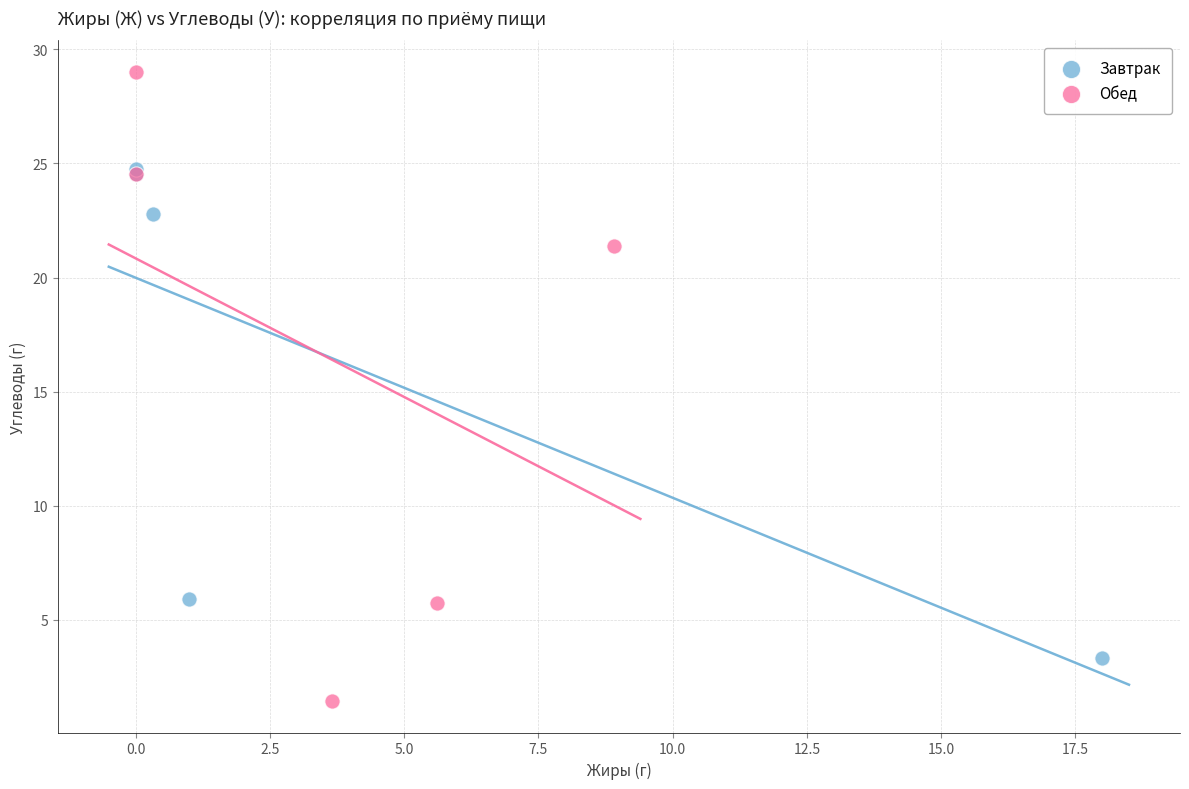

Which series reaches the maximum Y coordinate?

Обед